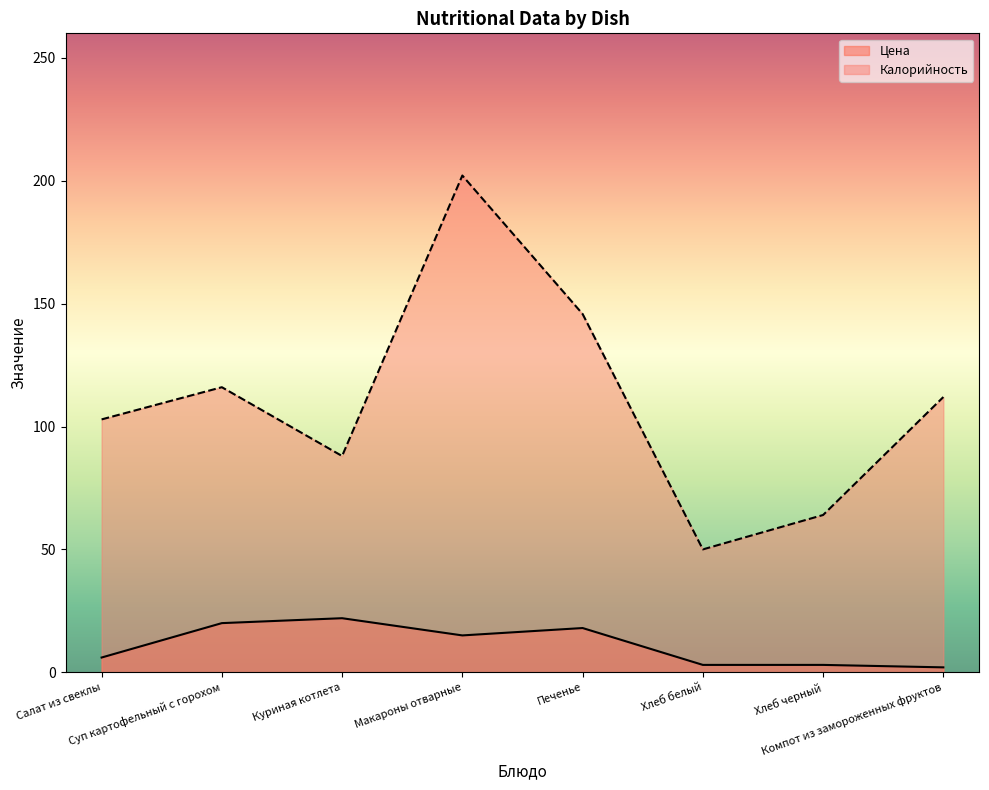

Reading left to right, what are all the values shown in this chart?

Цена: Салат из свеклы=6.0	Суп картофельный с горохом=20.0	Куриная котлета=22.0	Макароны отварные=15.0	Печенье=18.0	Хлеб белый=3.0	Хлеб черный=3.0	Компот из замороженных фруктов=2.0
Калорийность: Салат из свеклы=102.9	Суп картофельный с горохом=116.0	Куриная котлета=88.0	Макароны отварные=202.1	Печенье=145.8	Хлеб белый=50.0	Хлеб черный=64.0	Компот из замороженных фруктов=112.0